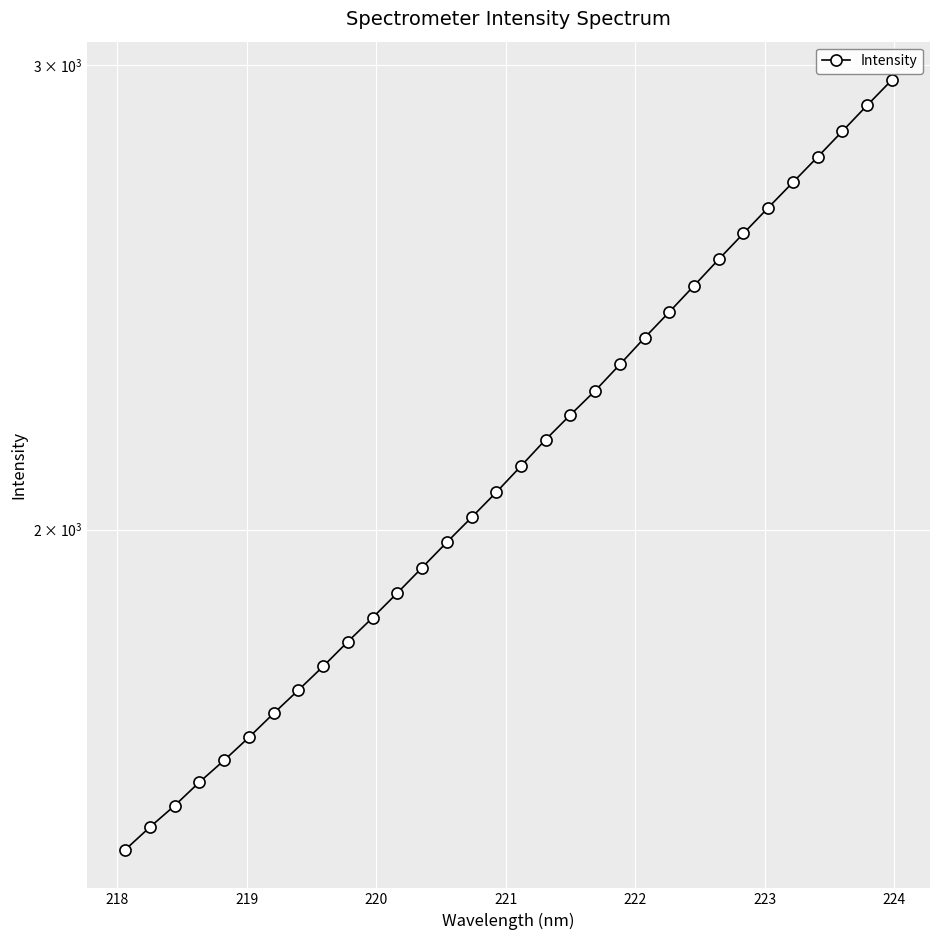

What is the difference between the maximum and minimum values?

1448.5